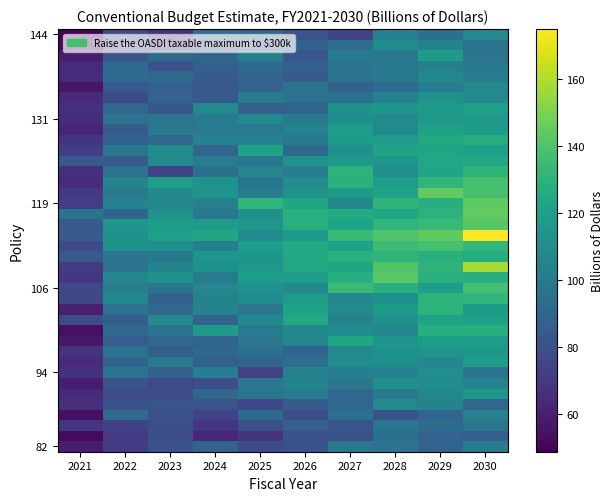

What is the maximum value shown in the chart?

174.8